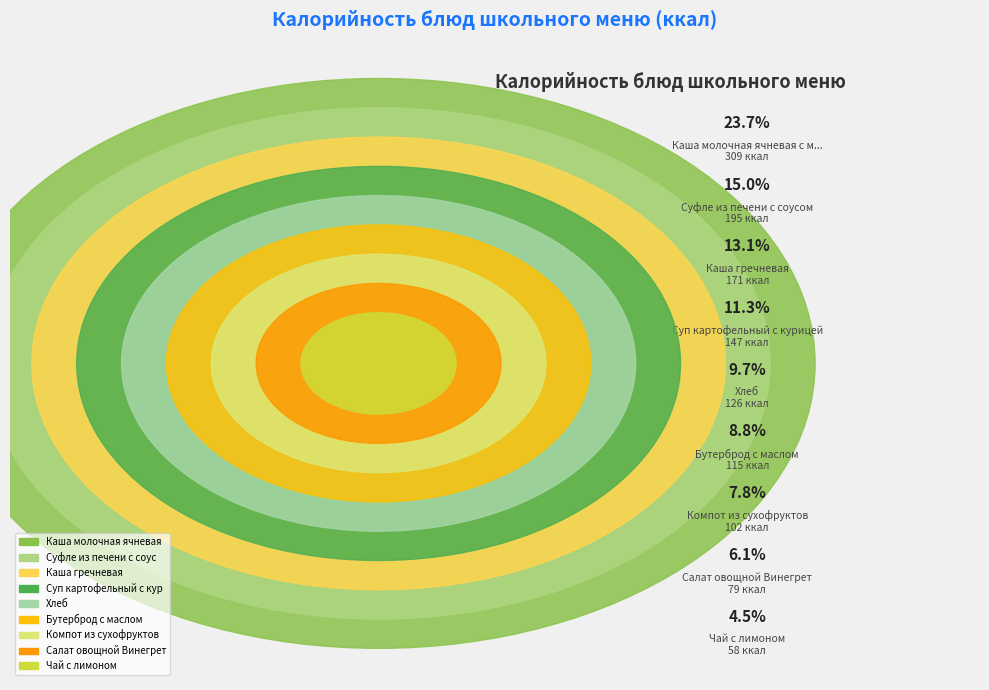

How many slices are in this pie chart?

9